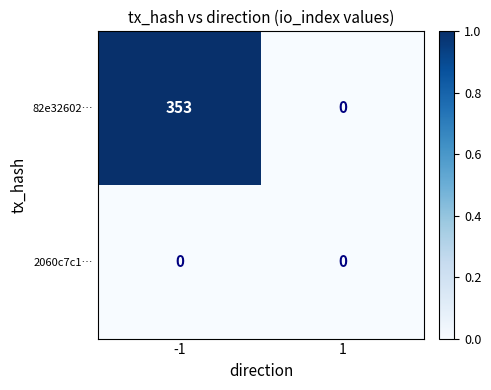

List the series in order of their peak value, highest first.

82e32602…, 2060c7c1…